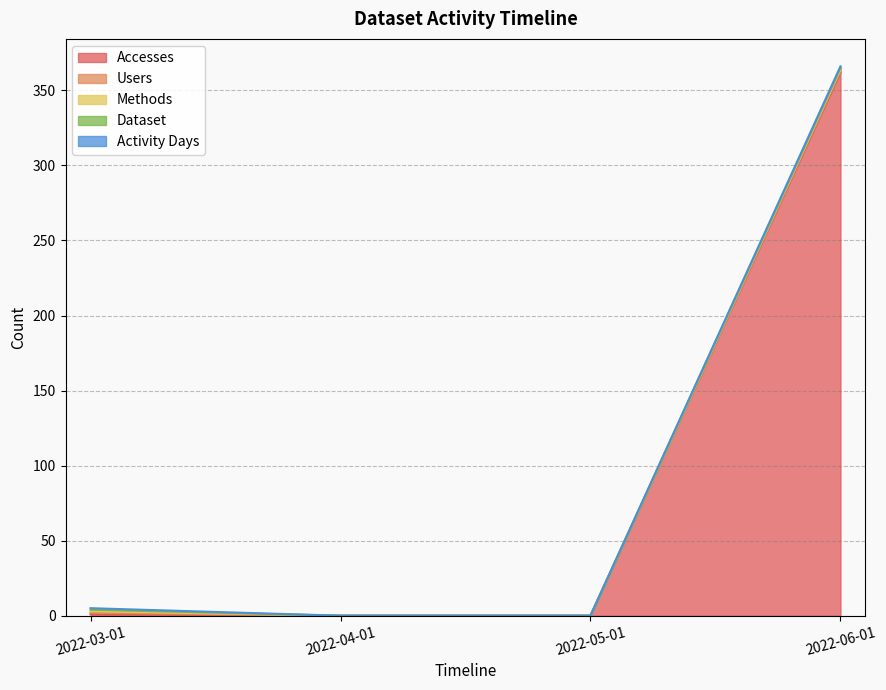

Reading left to right, list all the values displayed in this chart.

Accesses: 2022-03-01=1	2022-04-01=0	2022-05-01=0	2022-06-01=362
Users: 2022-03-01=1	2022-04-01=0	2022-05-01=0	2022-06-01=1
Methods: 2022-03-01=1	2022-04-01=0	2022-05-01=0	2022-06-01=1
Dataset: 2022-03-01=1	2022-04-01=0	2022-05-01=0	2022-06-01=1
Activity Days: 2022-03-01=1	2022-04-01=0	2022-05-01=0	2022-06-01=1